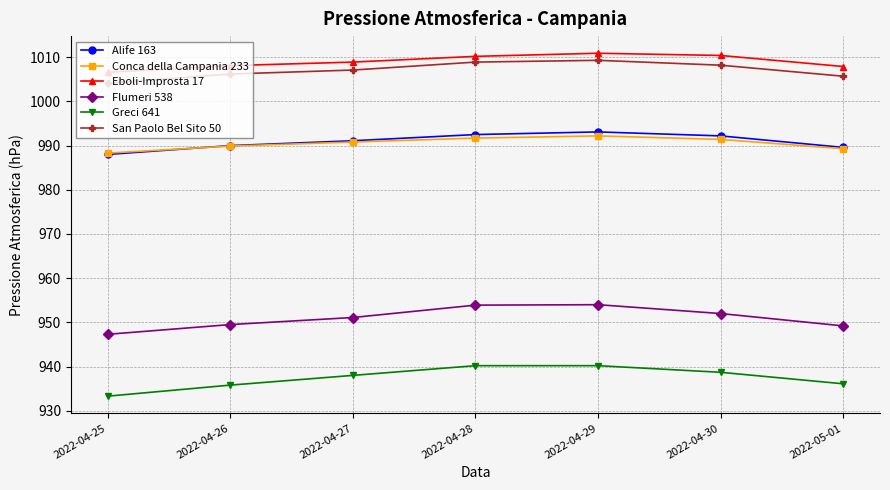

Does the chart have visible grid lines?

Yes